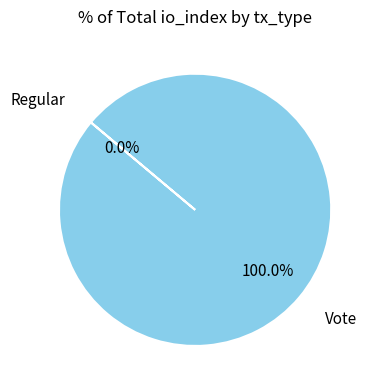

Count the number of slices in the pie.

2